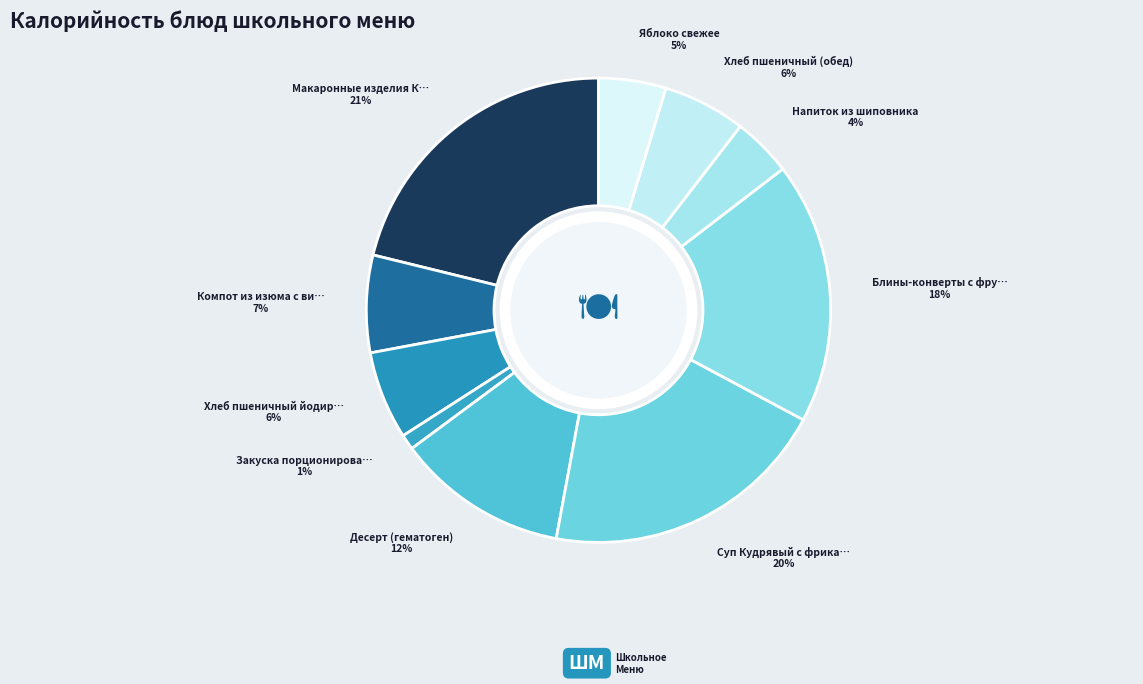

How many segments does this pie chart have?

10